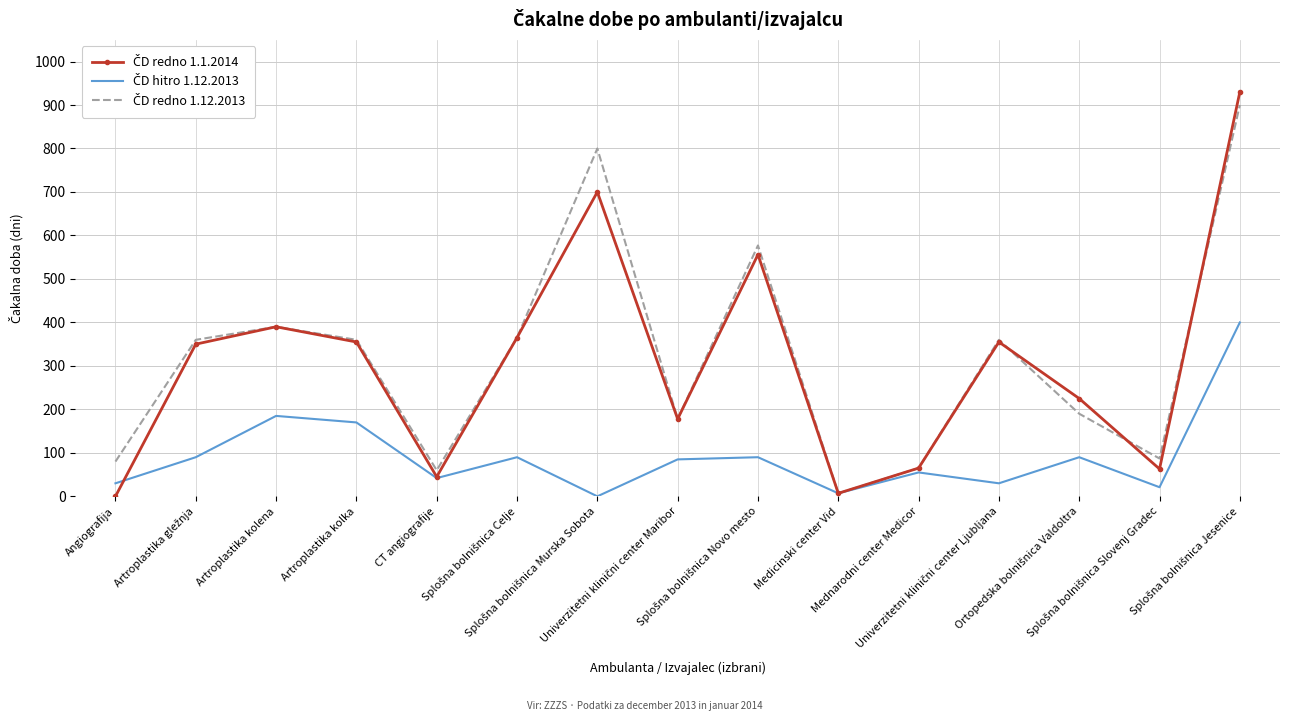

What is the greatest value displayed?

930